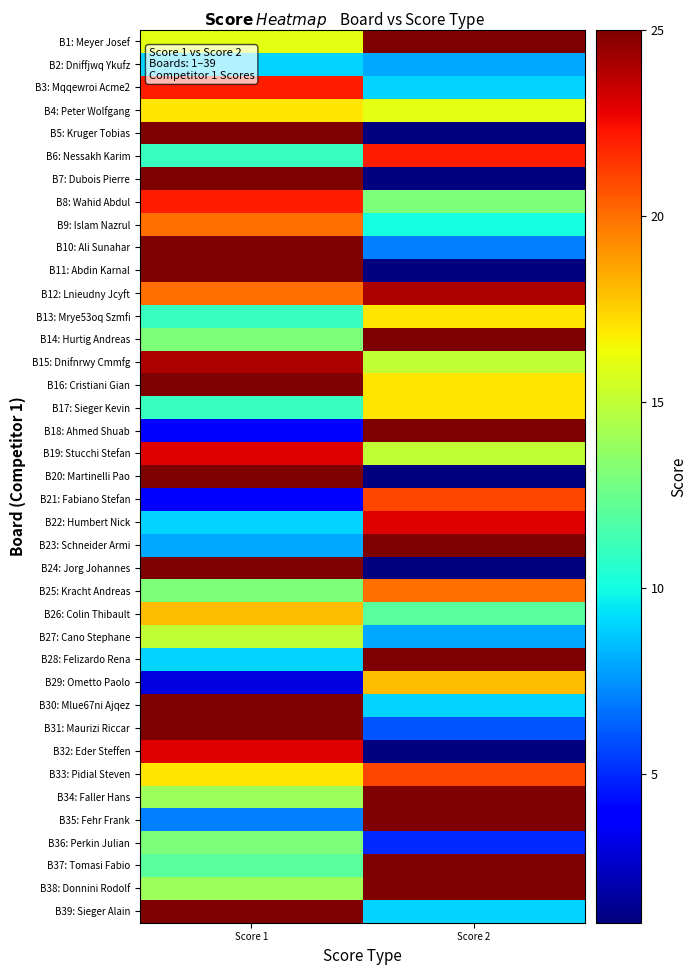

Reading left to right, what are all the values shown in this chart?

B1: Meyer Josef: Score 1=16	Score 2=25
B2: Dniffjwq Ykufz: Score 1=9	Score 2=8
B3: Mqqewroi Acme2: Score 1=22	Score 2=9
B4: Peter Wolfgang: Score 1=17	Score 2=16
B5: Kruger Tobias: Score 1=25	Score 2=0
B6: Nessakh Karim: Score 1=11	Score 2=22
B7: Dubois Pierre: Score 1=25	Score 2=0
B8: Wahid Abdul: Score 1=22	Score 2=13
B9: Islam Nazrul: Score 1=20	Score 2=10
B10: Ali Sunahar: Score 1=25	Score 2=7
B11: Abdin Karnal: Score 1=25	Score 2=0
B12: Lnieudny Jcyft: Score 1=20	Score 2=24
B13: Mrye53oq Szmfi: Score 1=11	Score 2=17
B14: Hurtig Andreas: Score 1=13	Score 2=25
B15: Dnifnrwy Cmmfg: Score 1=24	Score 2=15
B16: Cristiani Gian: Score 1=25	Score 2=17
B17: Sieger Kevin: Score 1=11	Score 2=17
B18: Ahmed Shuab: Score 1=4	Score 2=25
B19: Stucchi Stefan: Score 1=23	Score 2=15
B20: Martinelli Pao: Score 1=25	Score 2=0
B21: Fabiano Stefan: Score 1=4	Score 2=21
B22: Humbert Nick: Score 1=9	Score 2=23
B23: Schneider Armi: Score 1=8	Score 2=25
B24: Jorg Johannes: Score 1=25	Score 2=1
B25: Kracht Andreas: Score 1=13	Score 2=20
B26: Colin Thibault: Score 1=18	Score 2=12
B27: Cano Stephane: Score 1=15	Score 2=8
B28: Felizardo Rena: Score 1=9	Score 2=25
B29: Ometto Paolo: Score 1=3	Score 2=18
B30: Mlue67ni Ajqez: Score 1=25	Score 2=9
B31: Maurizi Riccar: Score 1=25	Score 2=6
B32: Eder Steffen: Score 1=23	Score 2=1
B33: Pidial Steven: Score 1=17	Score 2=21
B34: Faller Hans: Score 1=14	Score 2=25
B35: Fehr Frank: Score 1=7	Score 2=25
B36: Perkin Julian: Score 1=13	Score 2=5
B37: Tomasi Fabio: Score 1=12	Score 2=25
B38: Donnini Rodolf: Score 1=14	Score 2=25
B39: Sieger Alain: Score 1=25	Score 2=9